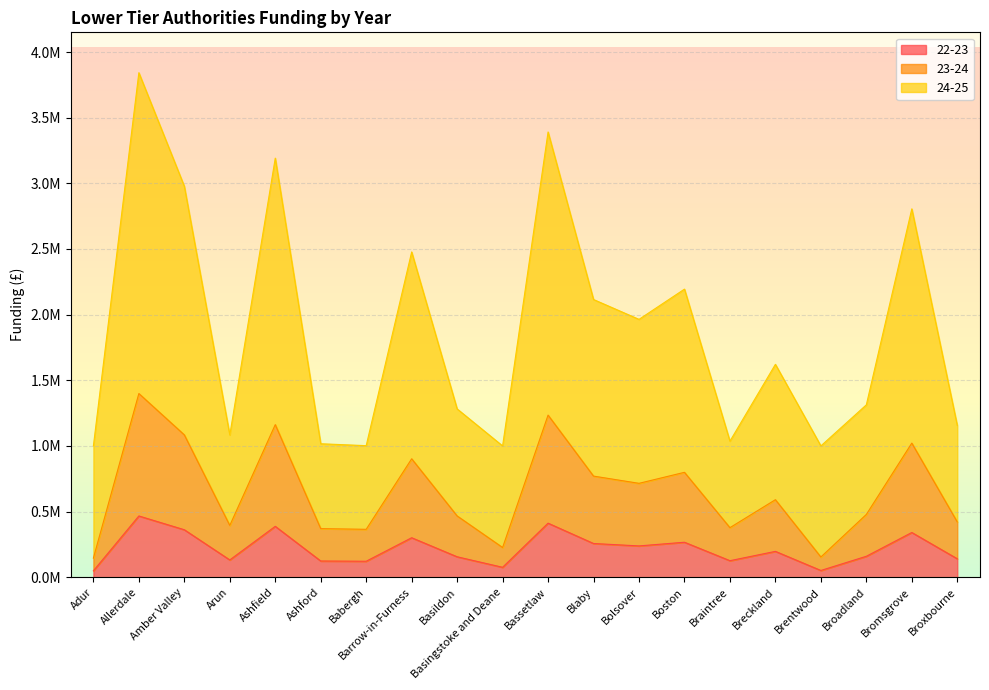

Reading left to right, extract all data points from this chart.

22-23: 48494	466366	361388	131480	387395	123363	121604	300671	155568	75422	411568	256695	238349	266305	125787	196780	51262	159336	340499	140315
23-24: 145482	1399097	1084164	394441	1162185	370089	364812	902013	466703	226266	1234704	770085	715046	798914	377361	590341	153786	478009	1021497	420946
24-25: 1000000	3842852	2977838	1083399	3192135	1016512	1002016	2477528	1281877	1000000	3391320	2115168	1963993	2194351	1036484	1621471	1000000	1312931	2805712	1156199